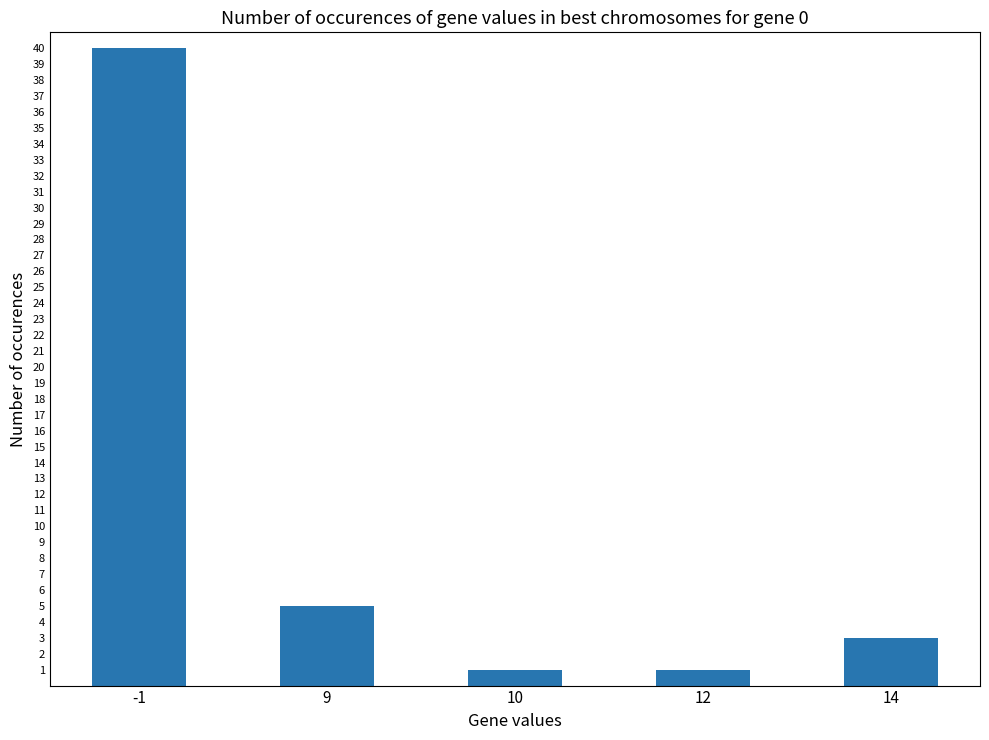

What is the average value?

10